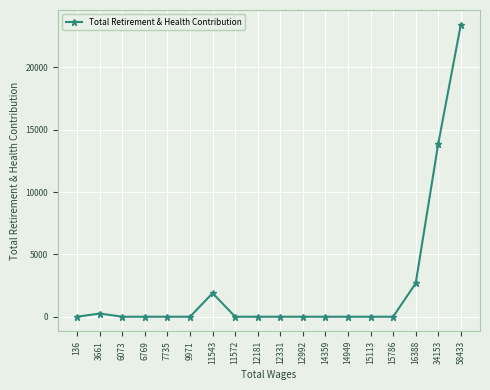

Reading left to right, transcribe all the data shown in this chart.

0	259	0	0	0	0	1891	0	0	0	0	0	0	0	0	2682	13878	23426